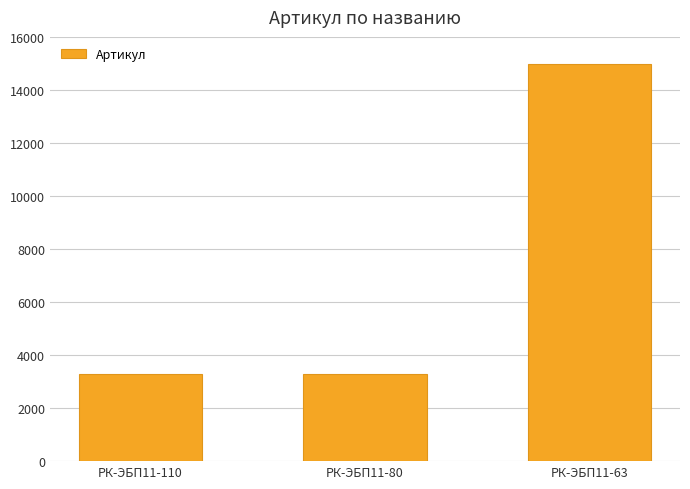

How many categories are shown in the chart?

3